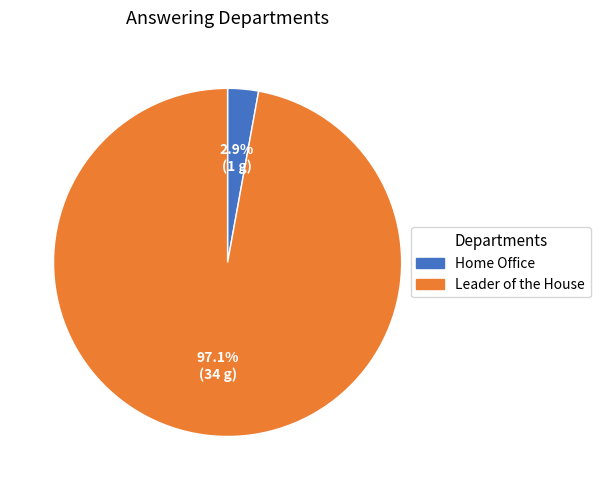

To the nearest percent, what is the average slice percentage?

50%